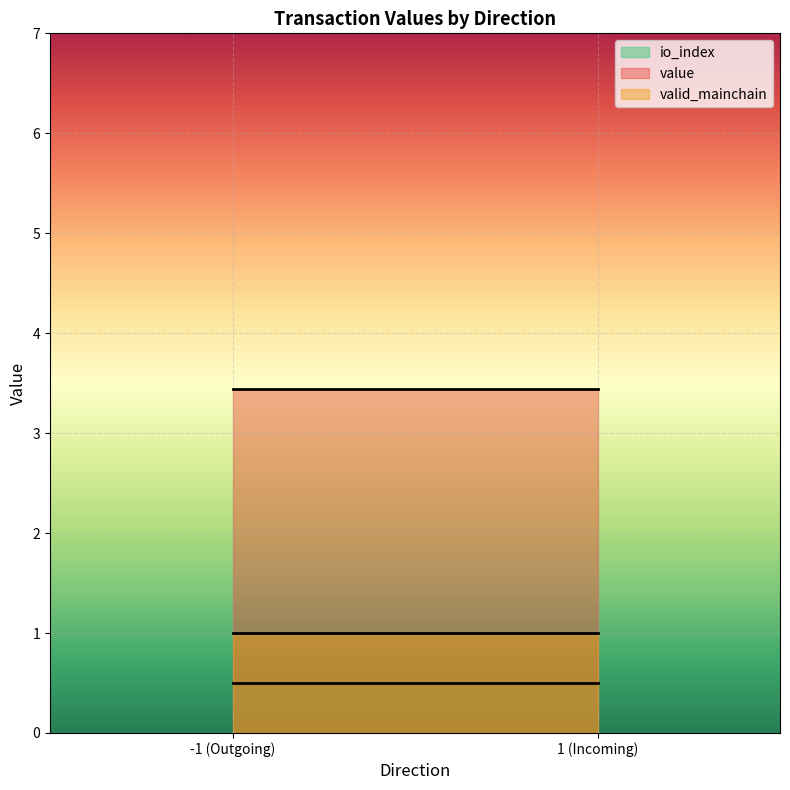

How many data points in io_index are less than 1?

2